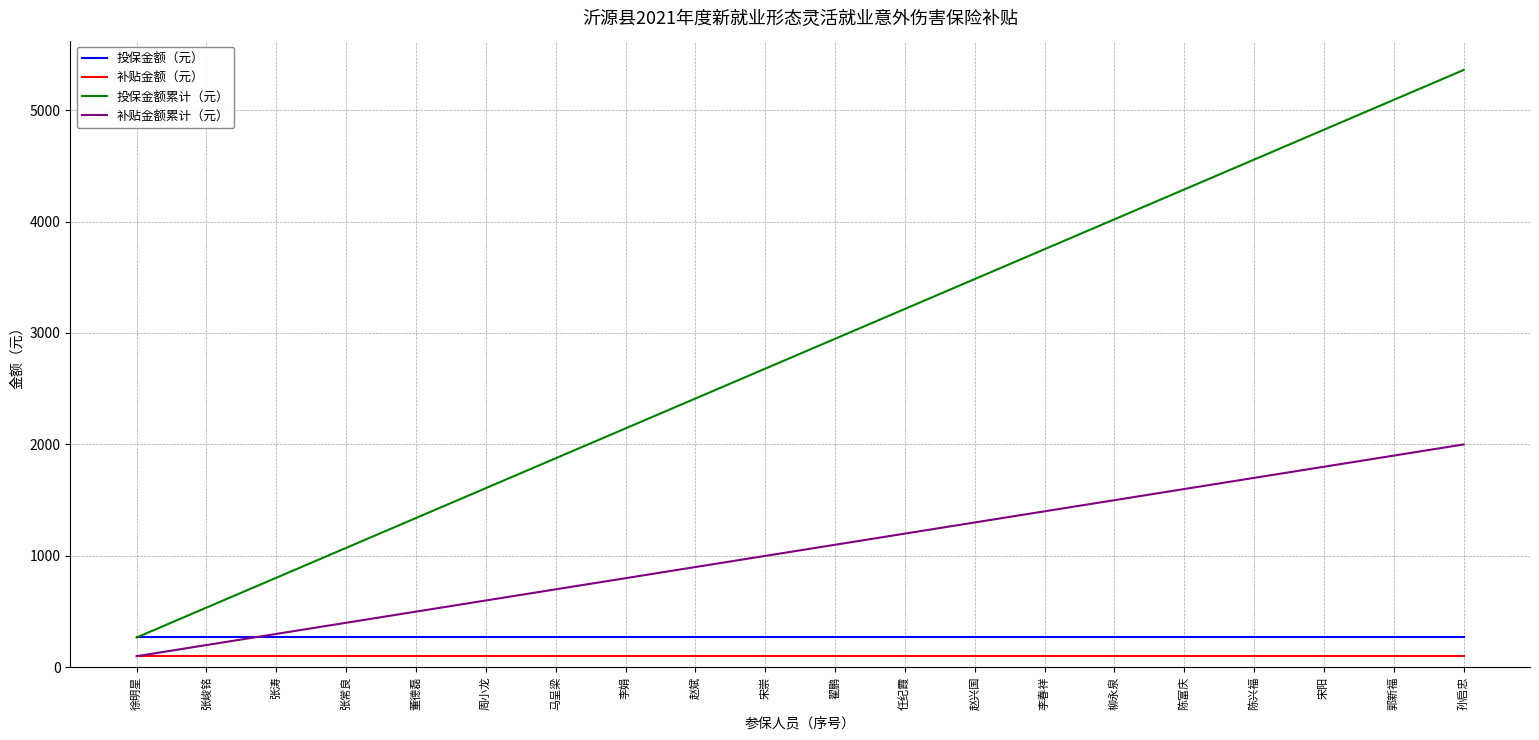

Which series has the widest spread of values?

投保金额累计（元）